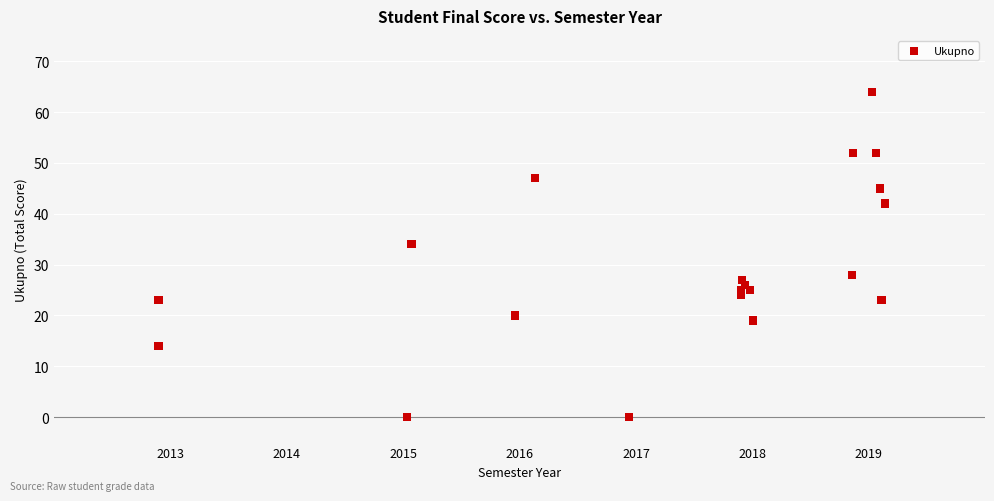

What Y value in the scatter plot is closest to 32?

34